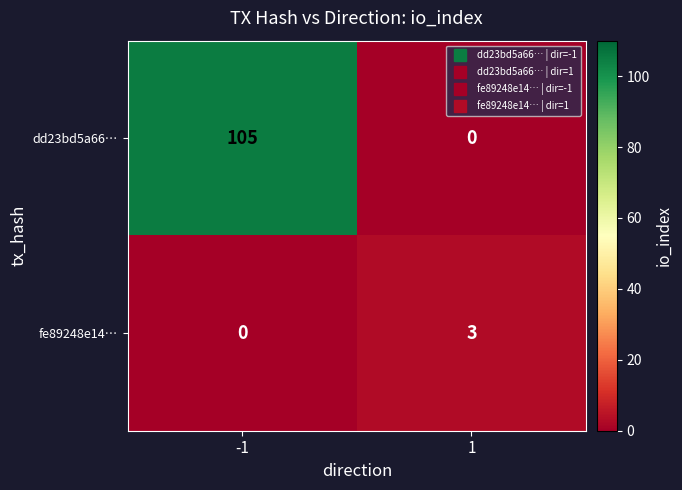

What is the sum of all dd23bd5a66… values?

105